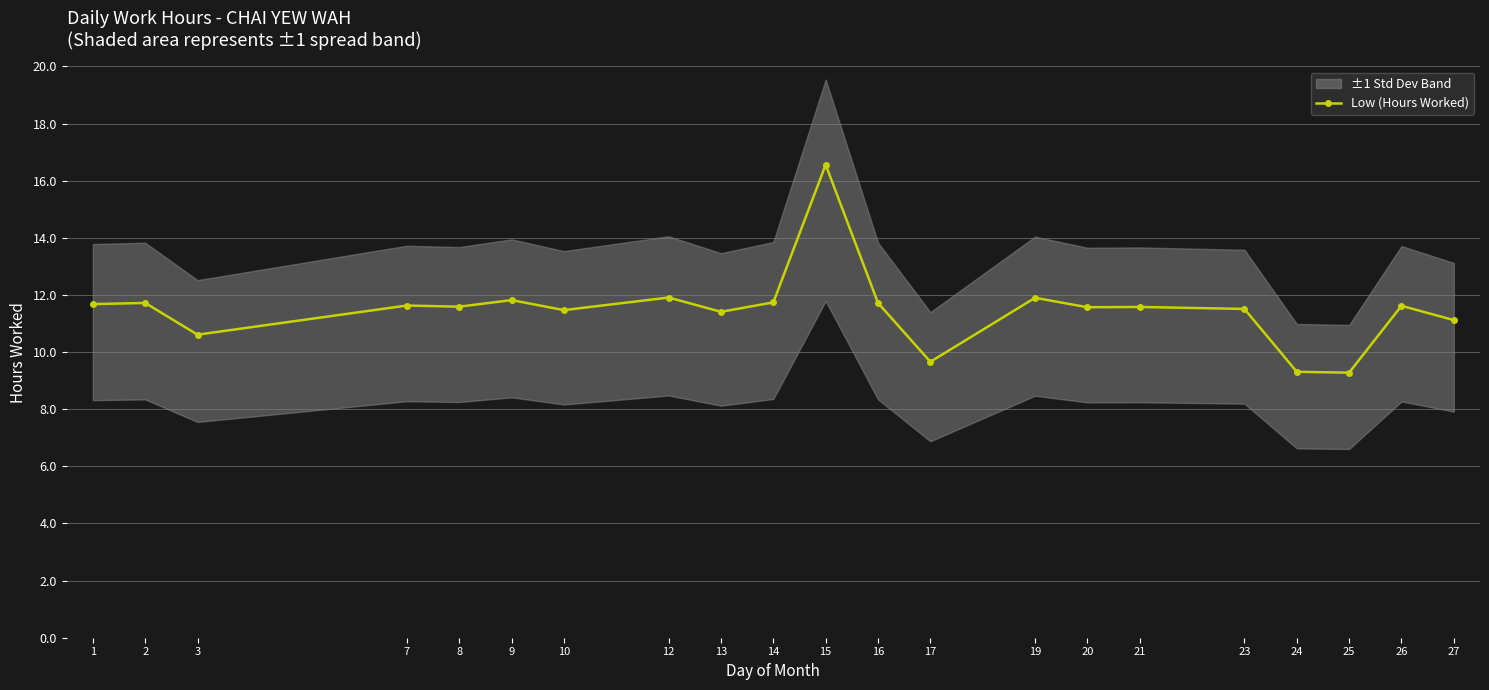

Is it true that the value at 25 is 9.3?

True